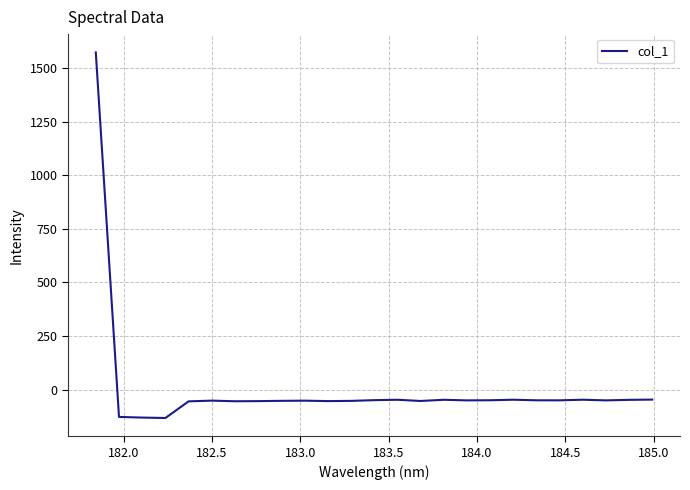

What is the difference between the maximum and minimum values?

1704.6